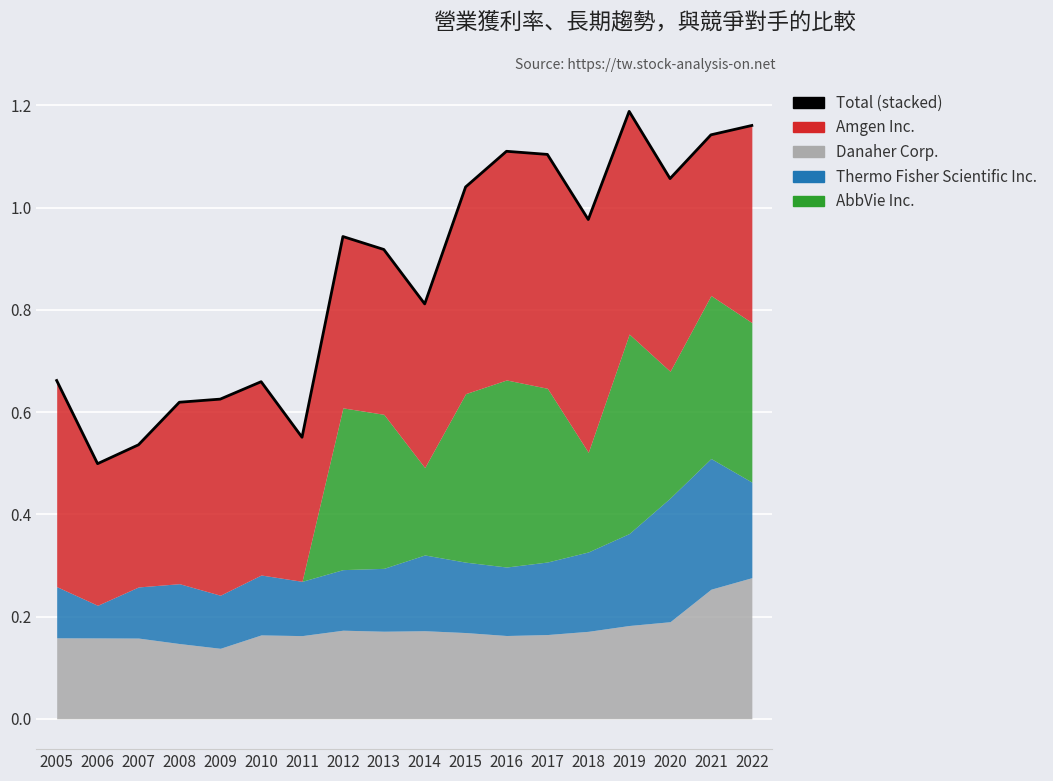

Where is the first local maximum?

2010